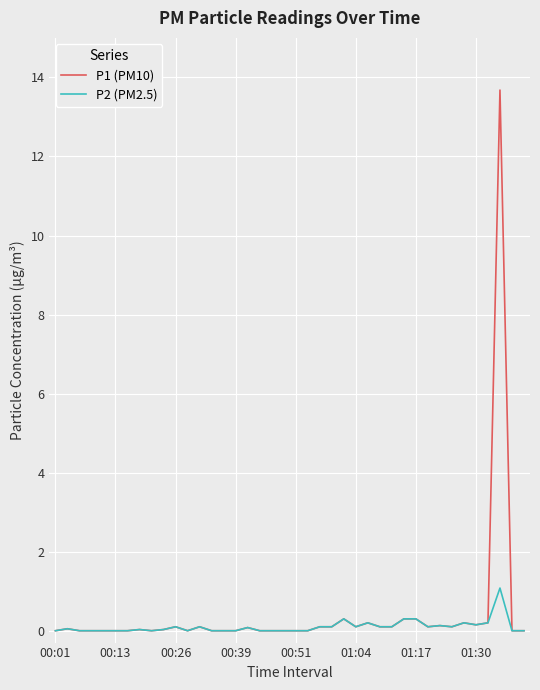

List the series in order of their peak value, highest first.

P1 (PM10), P2 (PM2.5)